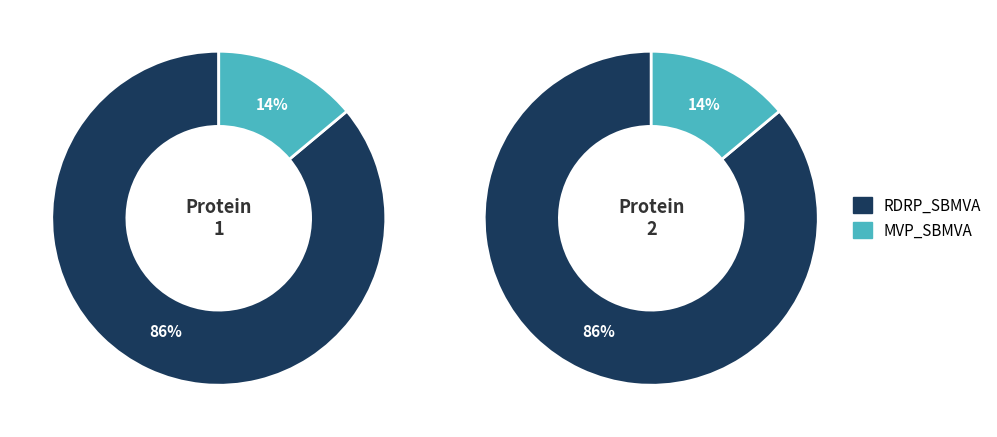

Which slice is the smallest?

sp|O73571|MVP_SBMVA